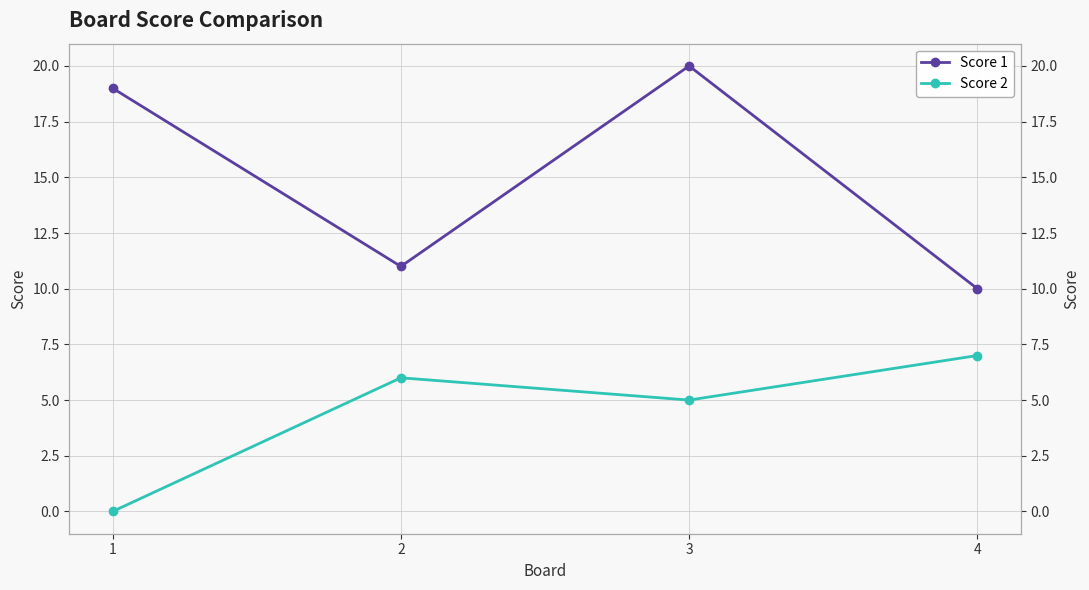

What is the total value across all series at 1?

19